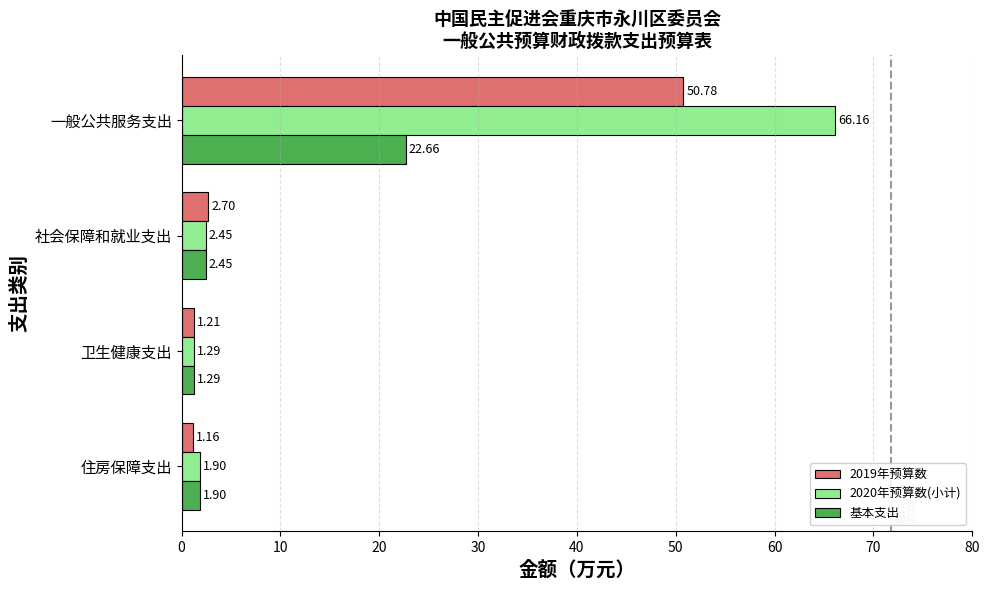

What is the difference between the maximum and second lowest values in the 2019年预算数 series?

49.6